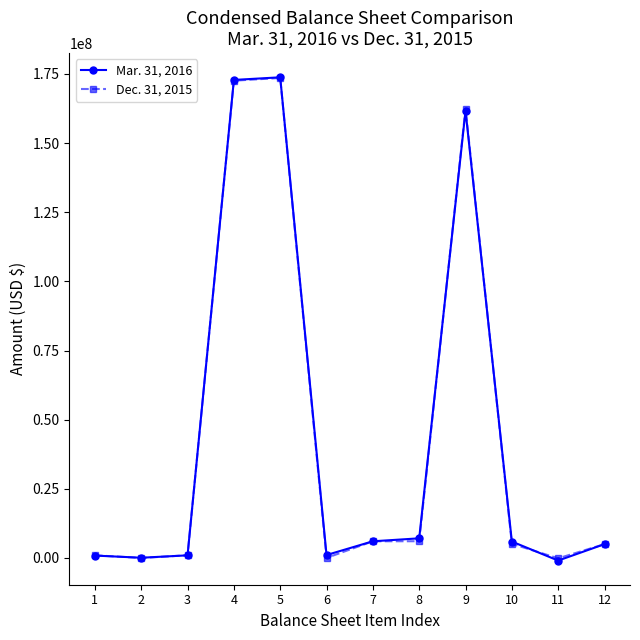

Where do Mar. 31, 2016 and Dec. 31, 2015 first cross each other?

1 and 2